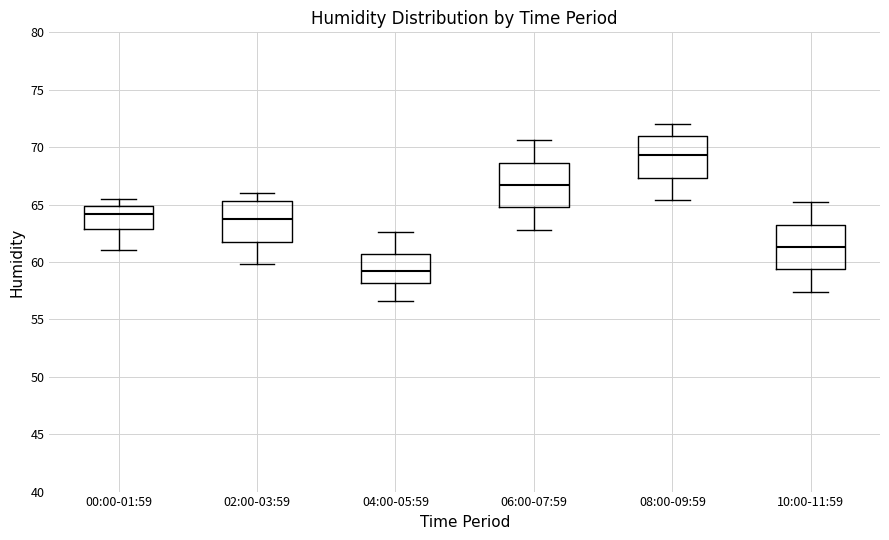

Reading left to right, transcribe this box plot: for each box, give where its median line is, the range the box spans, and where its two whiskers end, as read against the y-axis. The values are not printed on the chart, so give them approximately, as read against the axis.

00:00-01:59: median 64.0, box 63.0 to 65.0, whiskers 61.0 to 65.5
02:00-03:59: median 63.5, box 62.0 to 65.5, whiskers 60.0 to 66.0
04:00-05:59: median 59.0, box 58.0 to 60.5, whiskers 56.5 to 62.5
06:00-07:59: median 66.5, box 65.0 to 68.5, whiskers 63.0 to 70.5
08:00-09:59: median 69.5, box 67.5 to 71.0, whiskers 65.5 to 72.0
10:00-11:59: median 61.5, box 59.5 to 63.5, whiskers 57.5 to 65.0